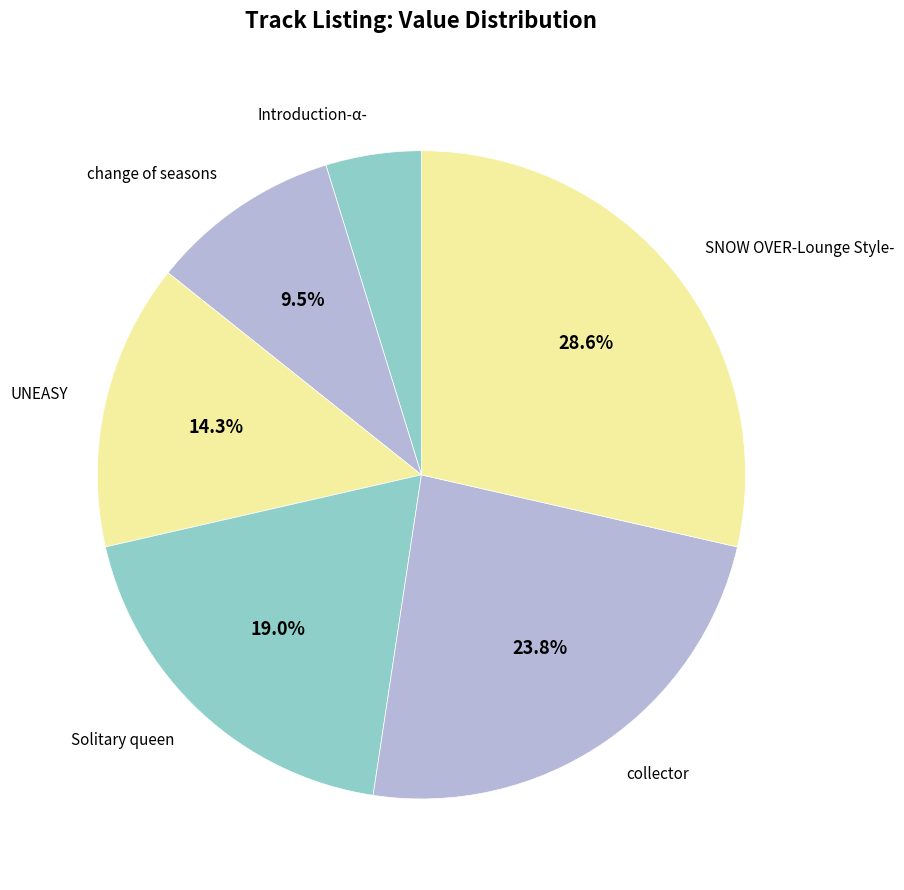

What is the smallest slice in the pie chart?

Introduction-α-